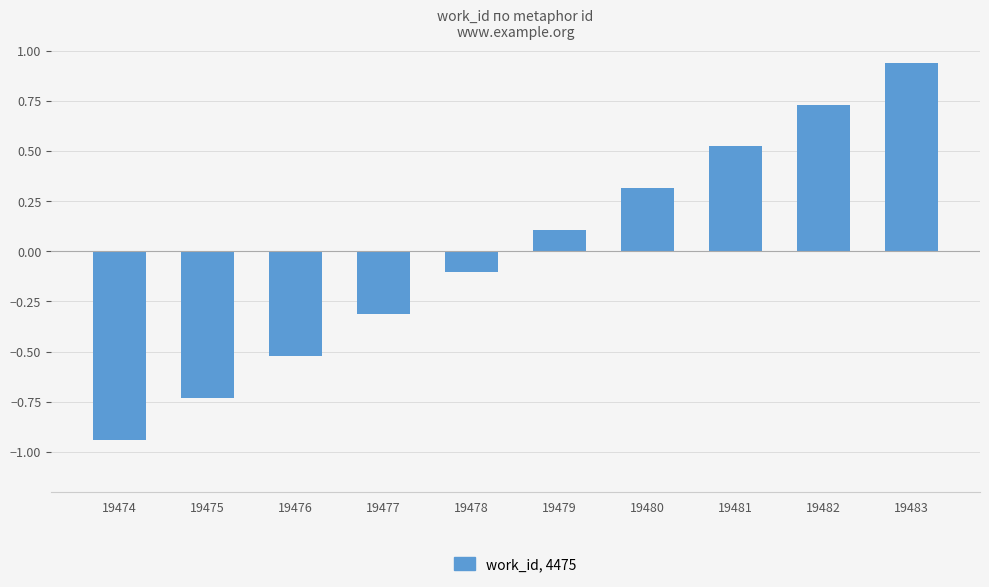

What is the change in value from 19477 to 19480?

+0.6